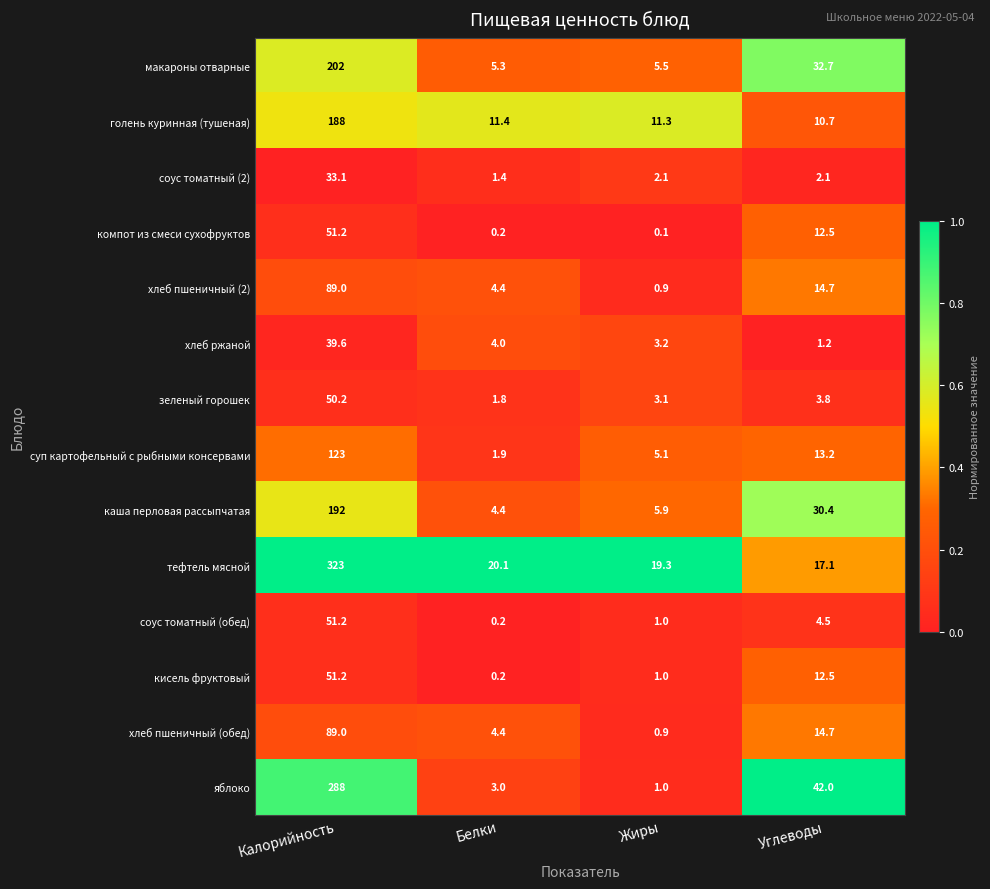

Is it true that макароны отварные equals 7.9 at Белки?

False